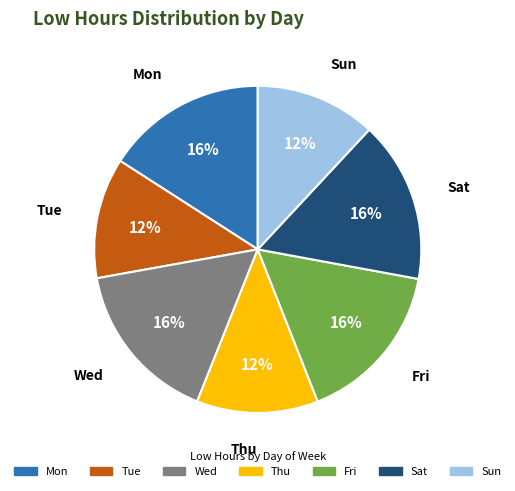

To the nearest percent, what is the average slice percentage?

14%